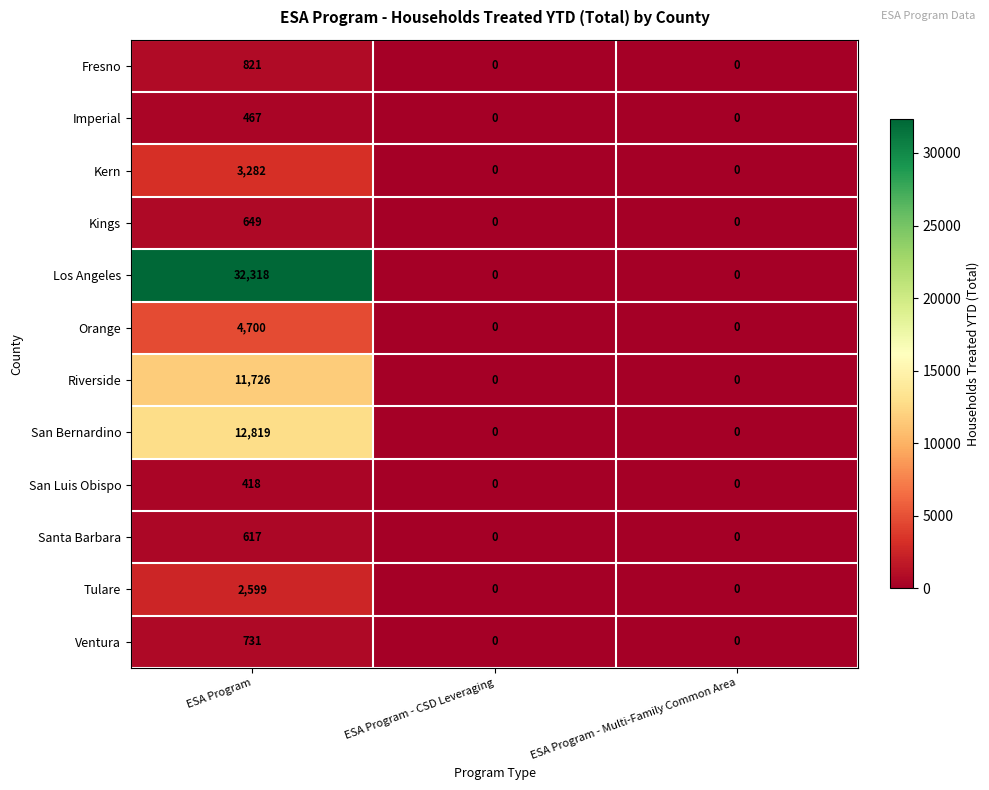

What is the total value across all series at ESA Program?

71147